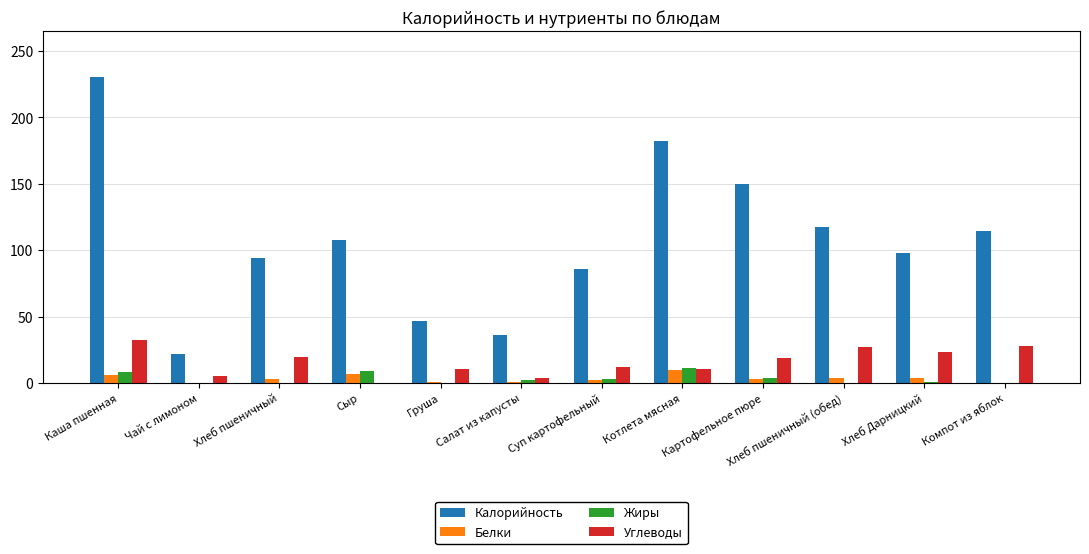

How many data points in Углеводы are above 18?

6